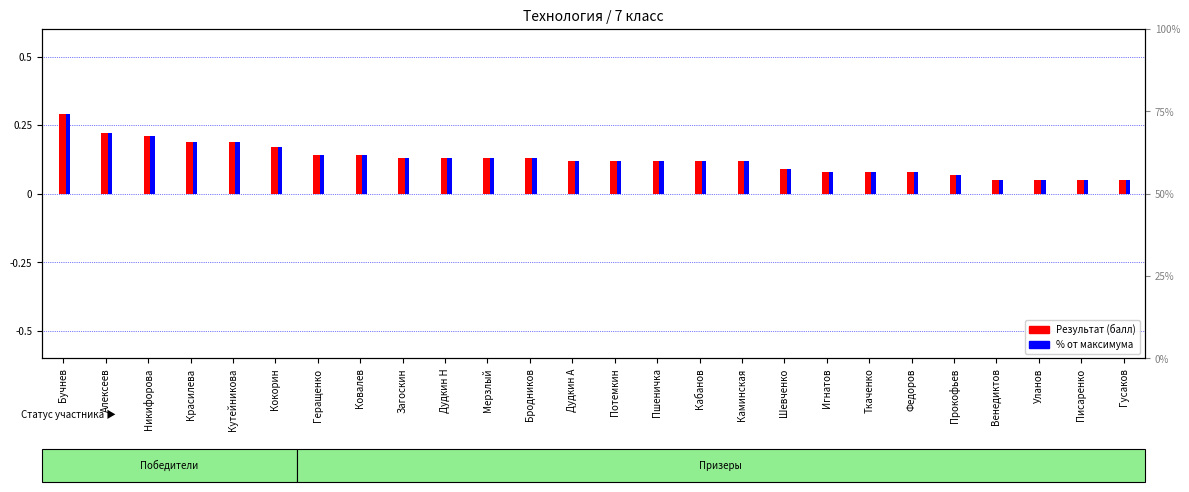

At how many categories does at least one series exceed 0?

26